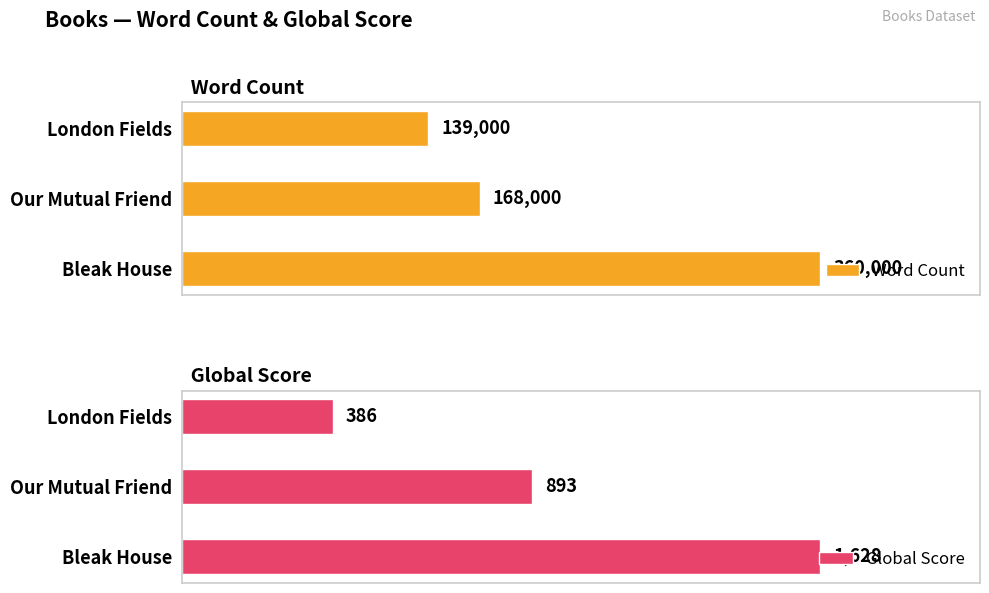

Which series has the widest spread of values?

Word Count